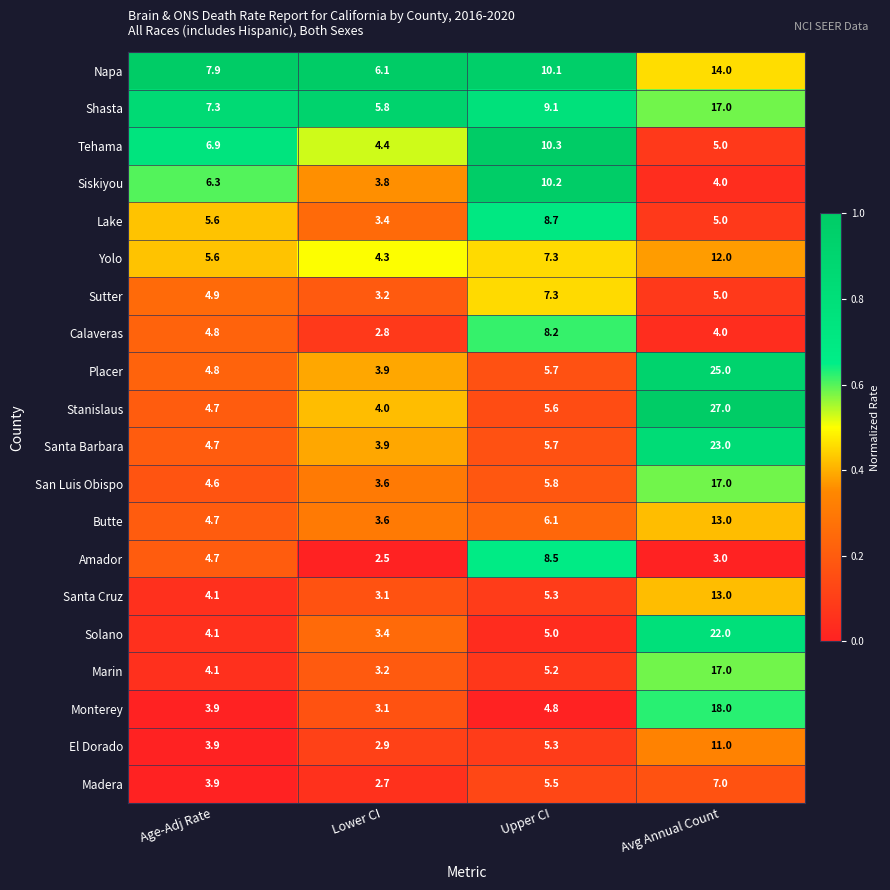

What is the sum of all Calaveras values?

19.8